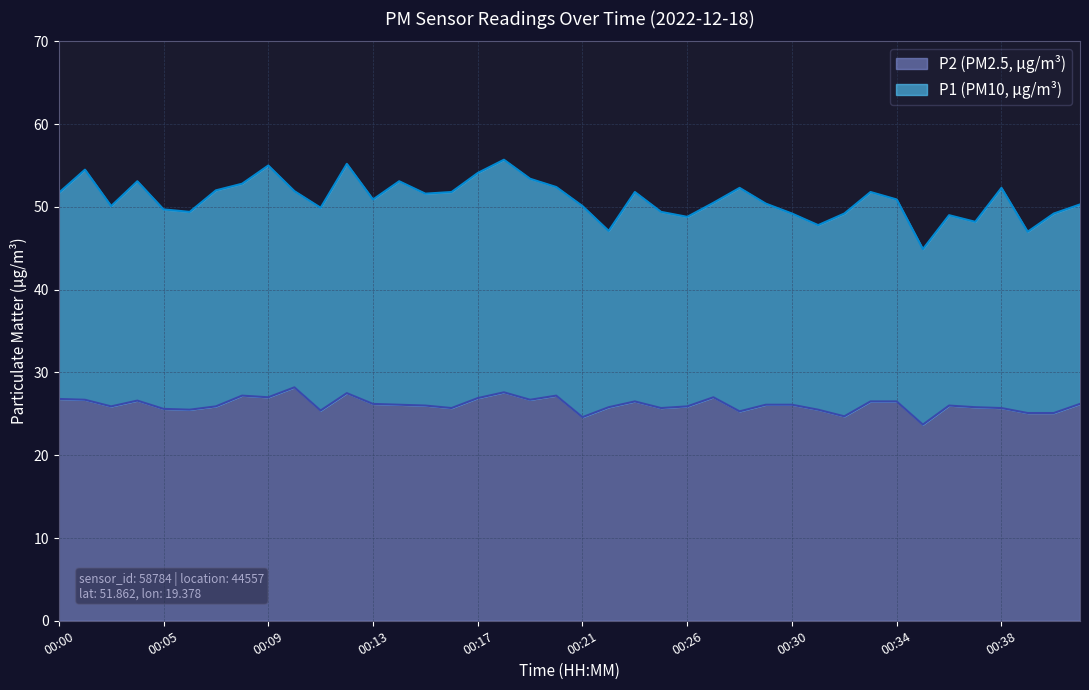

True or false: P2 and P1 cross at least once.

False